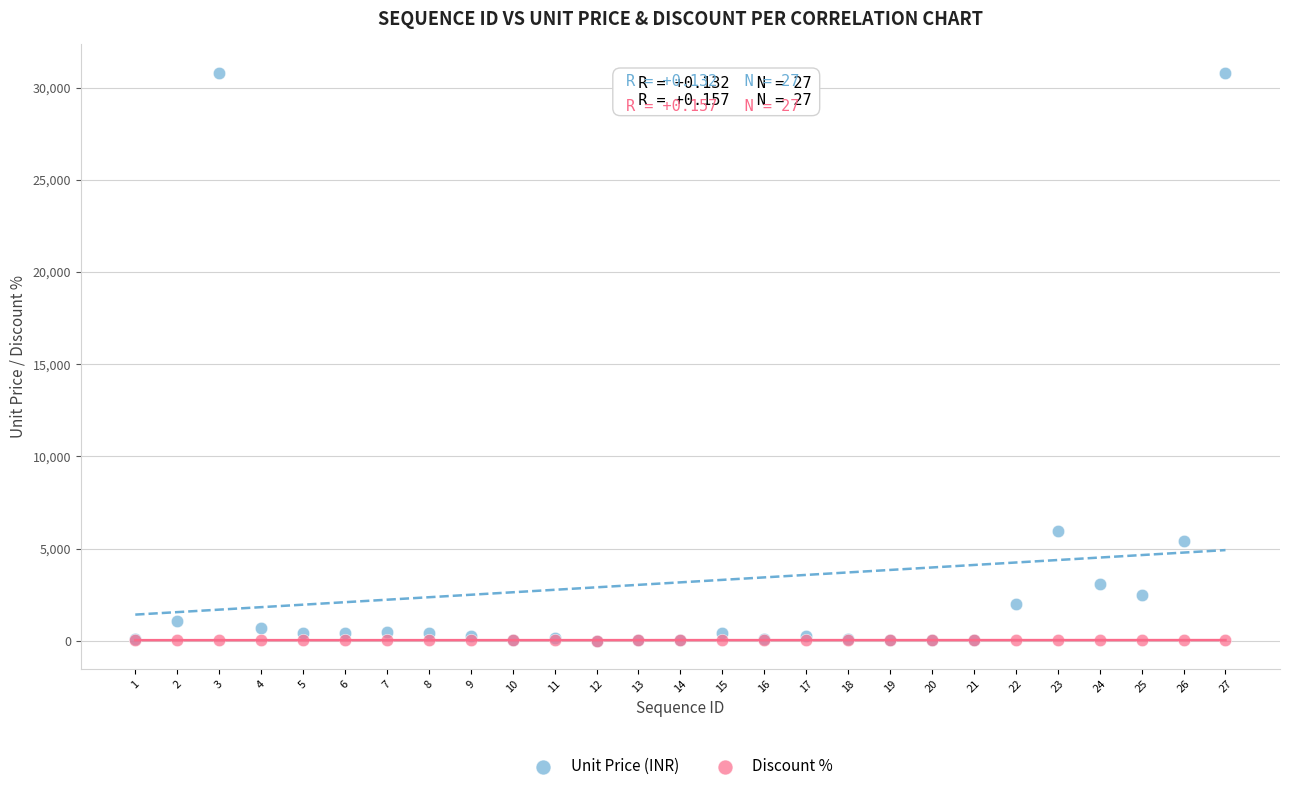

In the Unit Price (INR) series, what Y value is closest to 15400?

5930